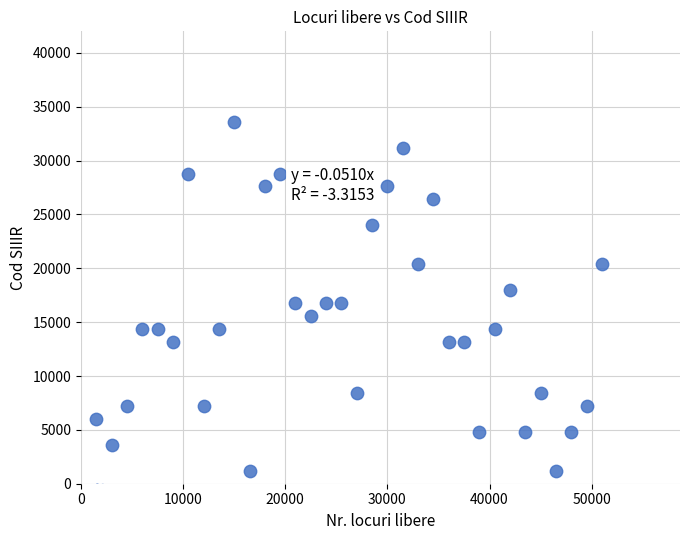

What is the range of Y values (max minus min)?

32400